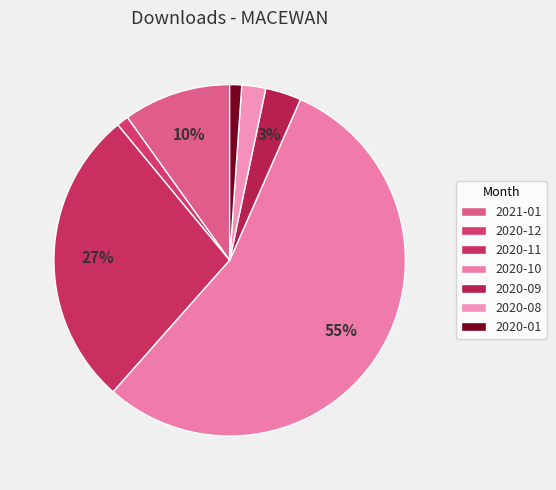

How many slices are in this pie chart?

7